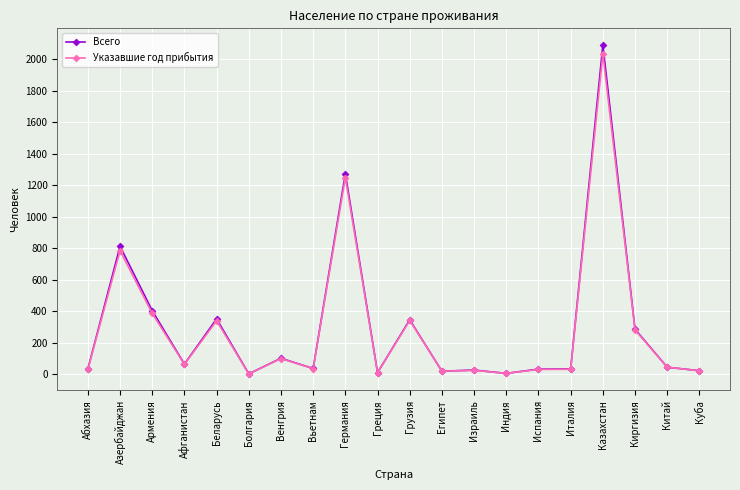

Which series changed the most between Казахстан and Куба?

Всего